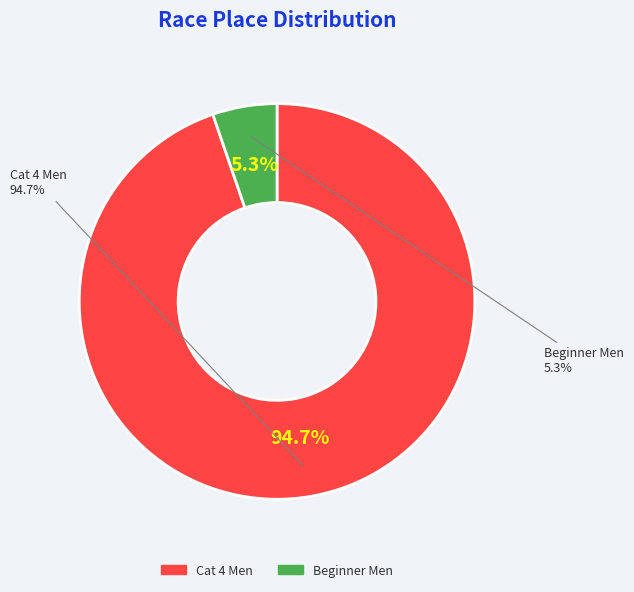

Rank the categories by value from highest to lowest.

Cat 4 Men, Beginner Men